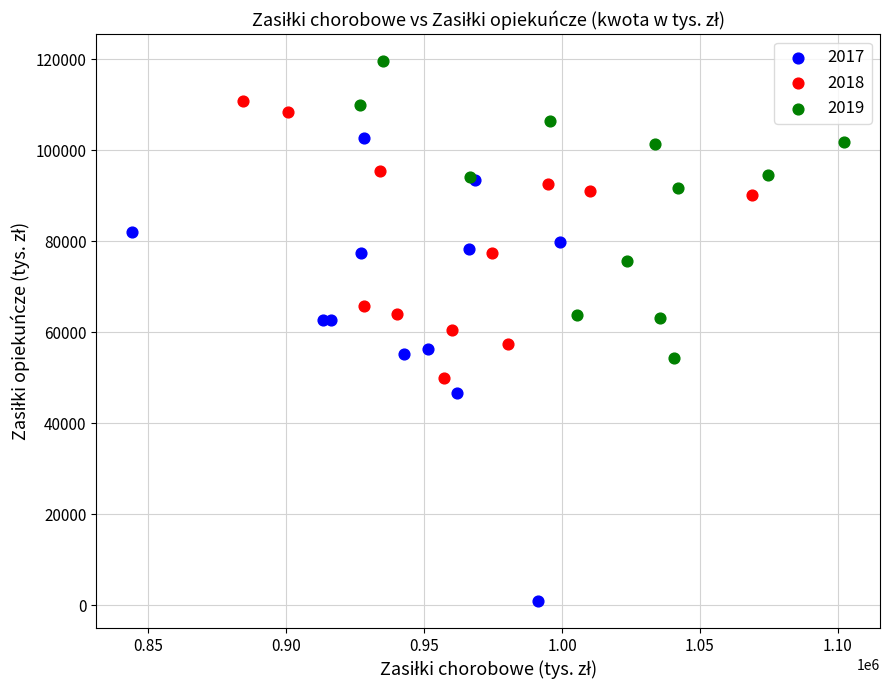

Which series contains the lowest Y value?

2017